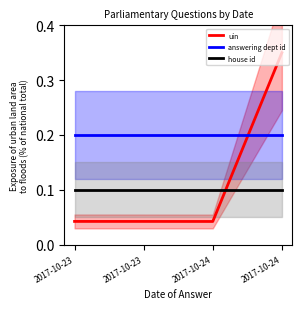

What is the sum of all answering dept id values?

0.8